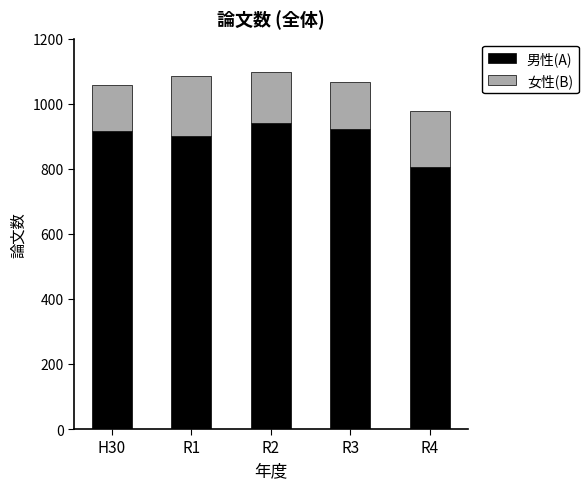

What is the difference between the second highest and minimum values in the 男性(A) series?

117